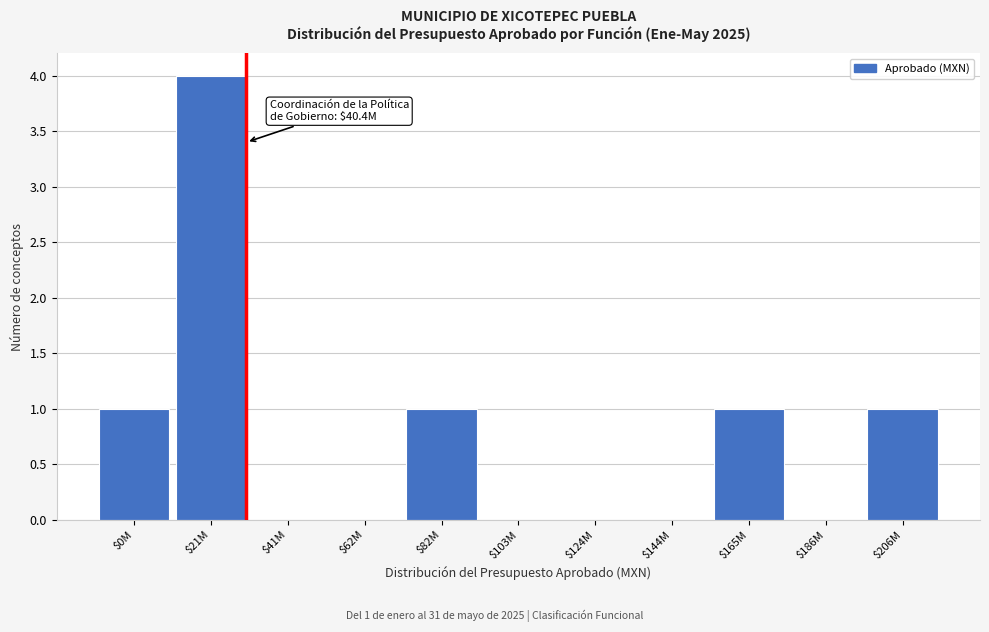

At which category does the chart reach its peak across all series?

$21M